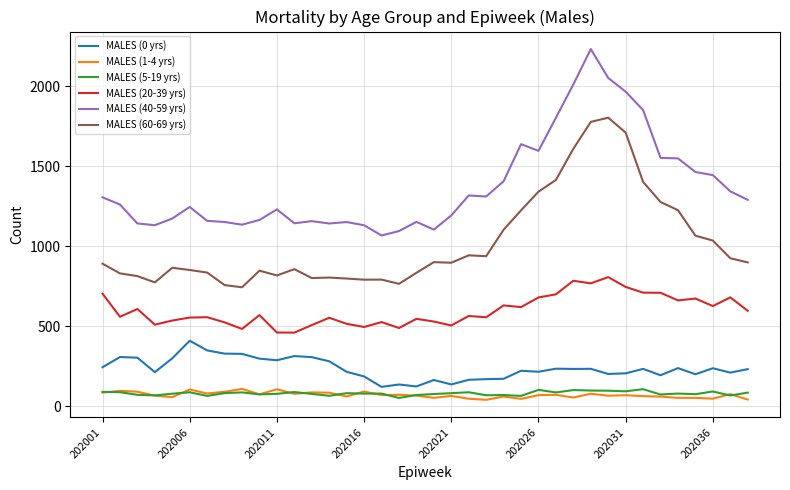

What is the maximum value for MALES (1-4 yrs)?

107.1